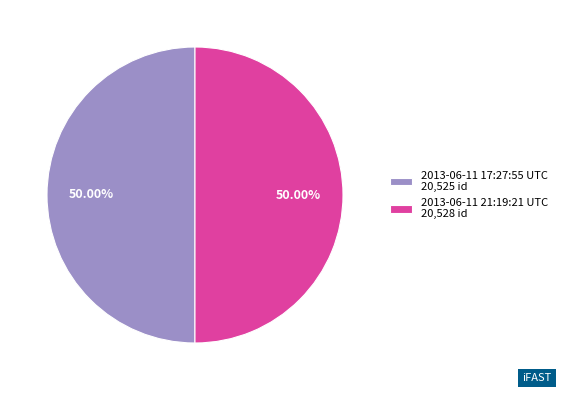

Approximately how many times larger is the value at 2013-06-11 21:19:21 UTC 20,528 id compared to 2013-06-11 17:27:55 UTC 20,525 id?

1.0